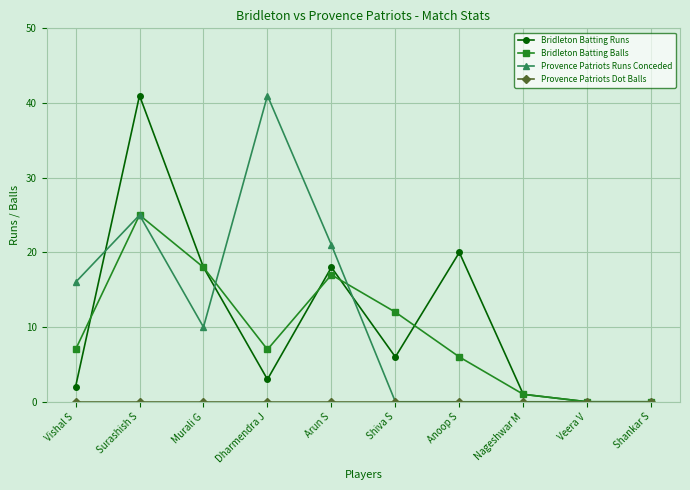

Is the value of Bridleton Batting Balls at Surashish S greater than the value of Provence Patriots Runs Conceded at Arun S?

Yes